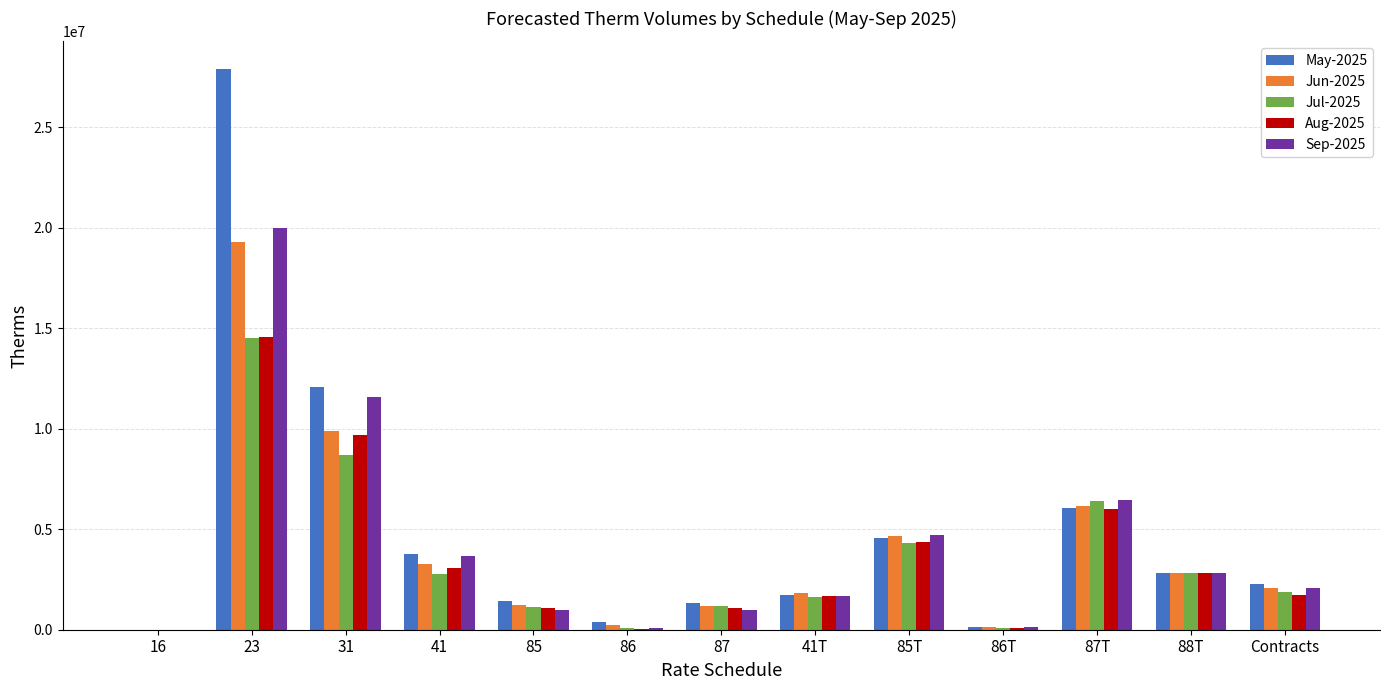

The May-2025 series shows 6072939 at 87T. True or false?

True